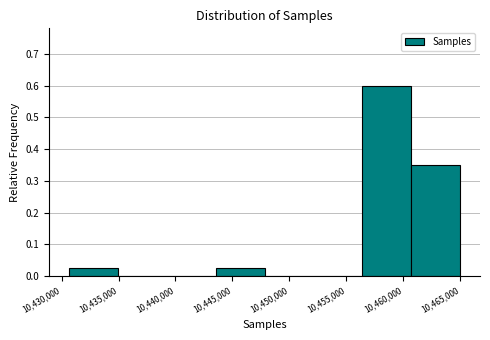

Reading left to right, list every bar in this chart as the range it spans on the x-axis followed by its height. Neither the bar edges nor the heights are printed on the chart, so give them approximately, as read against the axes.

10430500 to 10435000: 0.03
10435000 to 10439000: 0
10439000 to 10443500: 0
10443500 to 10448000: 0.03
10448000 to 10452000: 0
10452000 to 10456500: 0
10456500 to 10460500: 0.60
10460500 to 10465000: 0.35